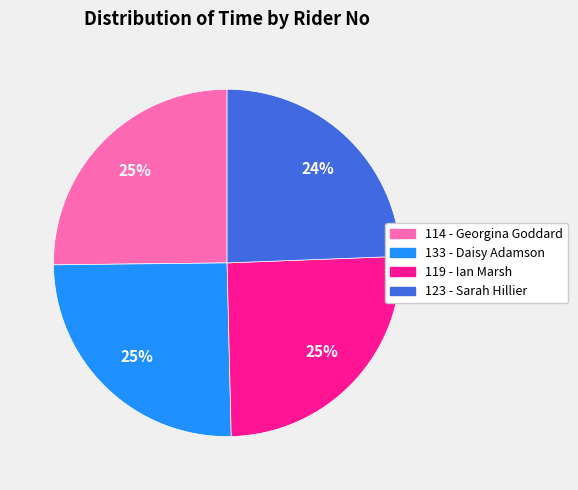

What is the smallest slice in the pie chart?

123